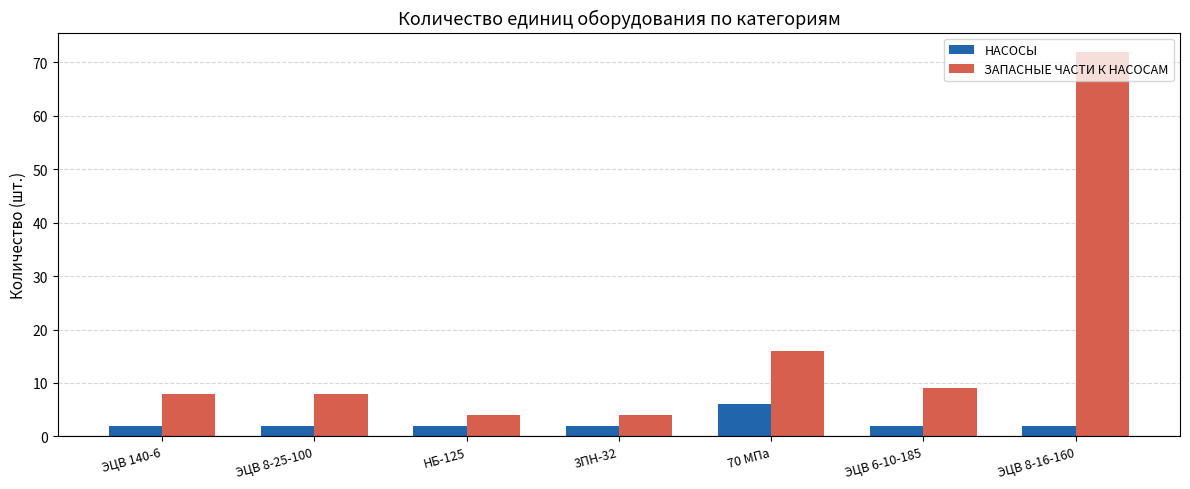

Which series changed the most between ЭЦВ 140-6 and 3ПН-32?

ЗАПАСНЫЕ ЧАСТИ К НАСОСАМ